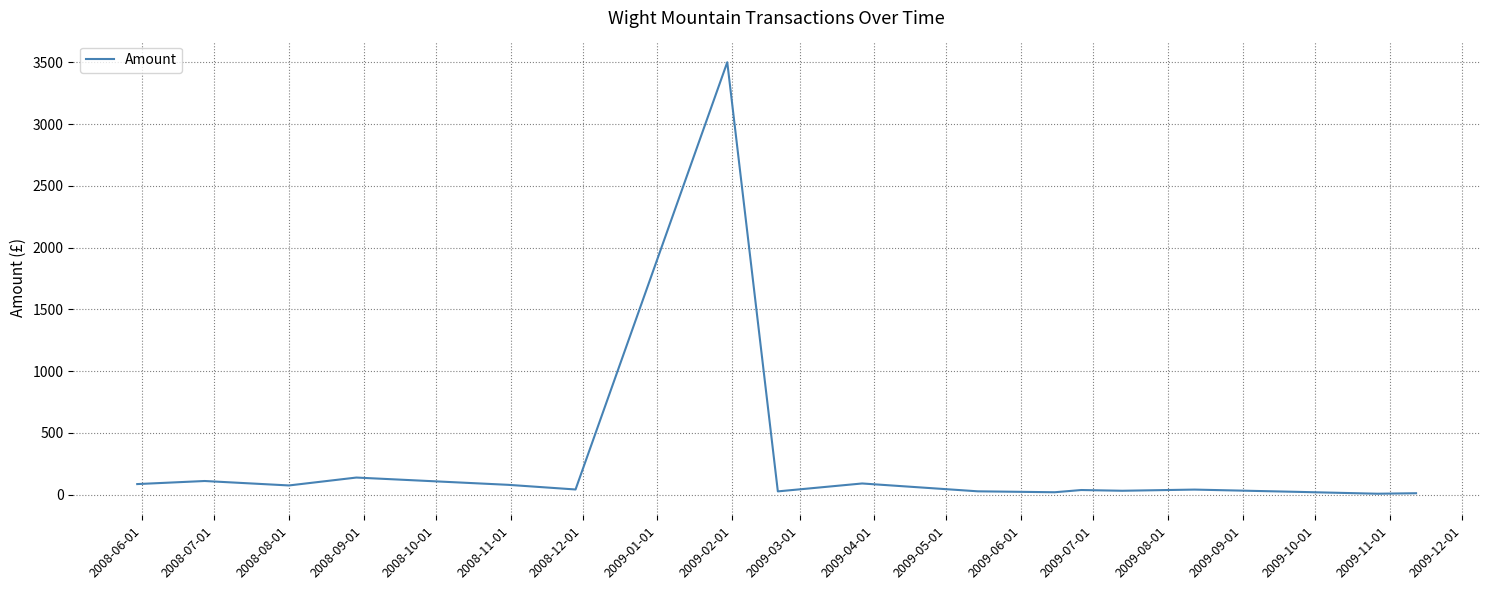

What is the difference between the maximum and minimum values?

3493.0